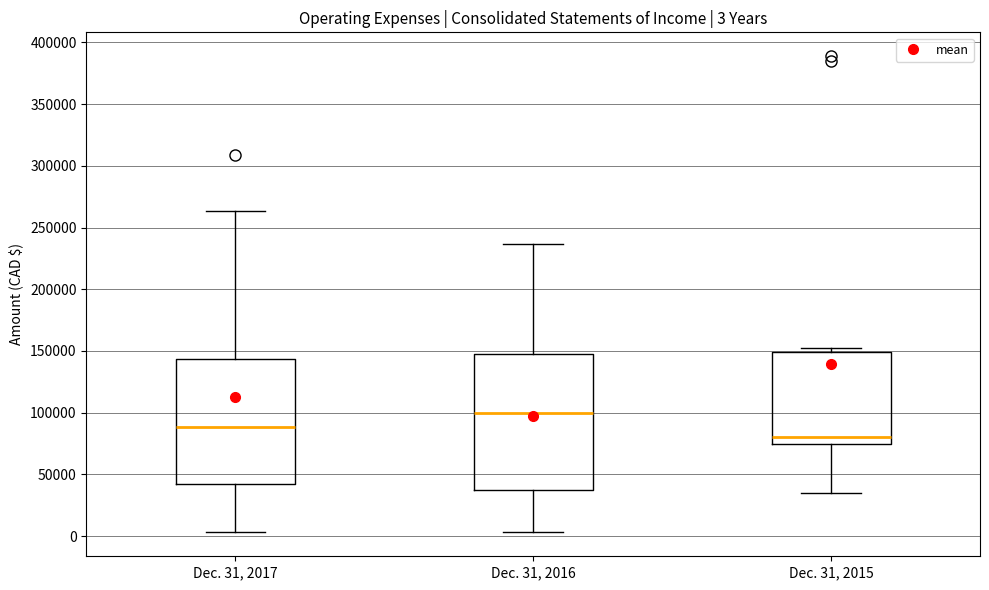

Which box's median line is the highest?

Dec. 31, 2016